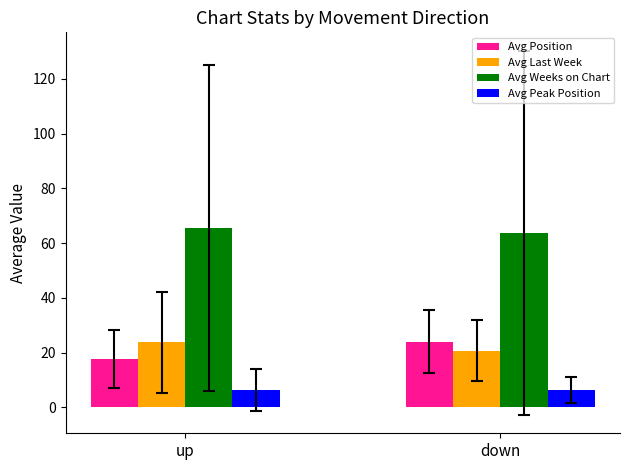

Which series changed the most between up and down?

Avg Position